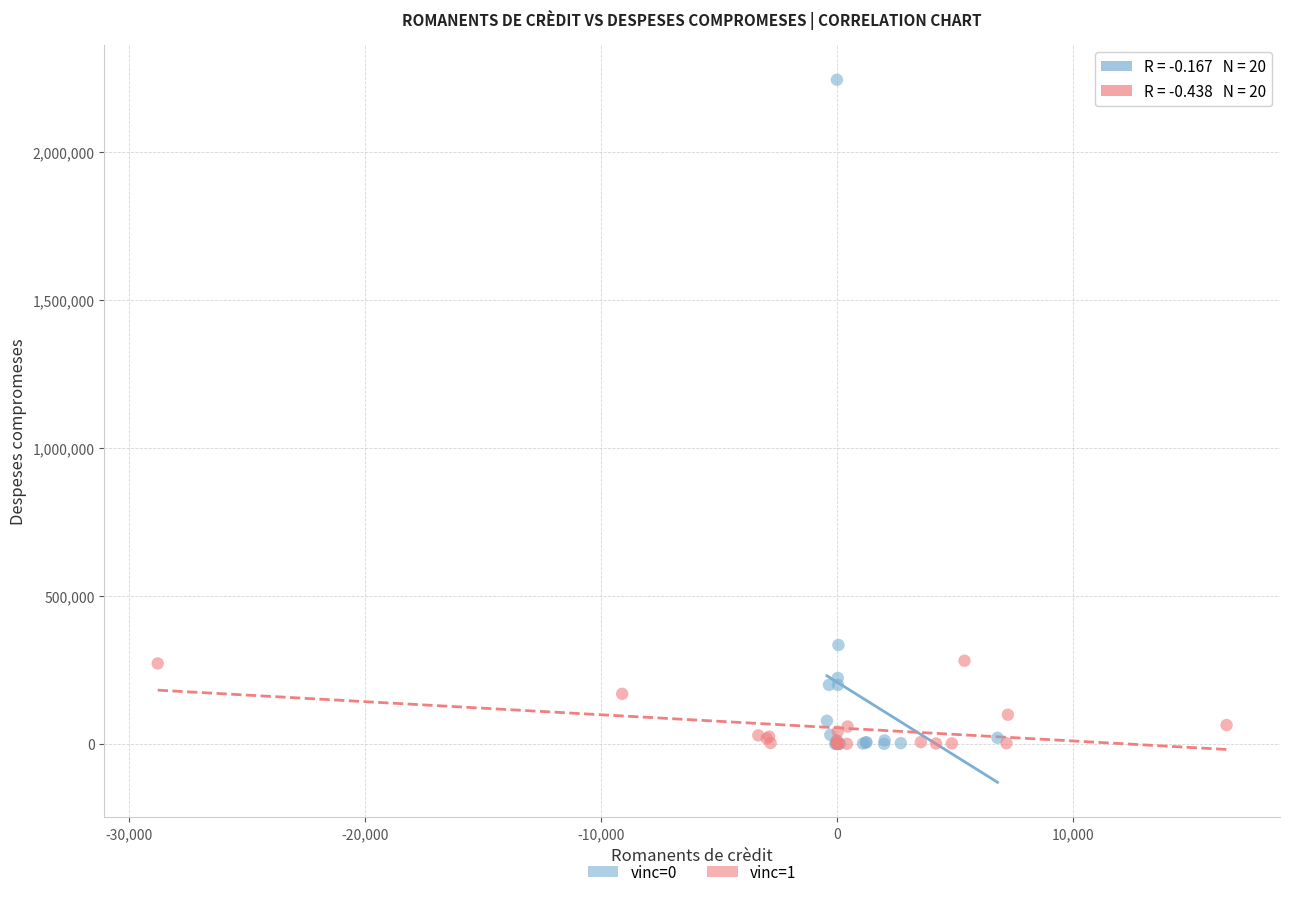

Which series reaches the maximum Y coordinate?

vinc=0